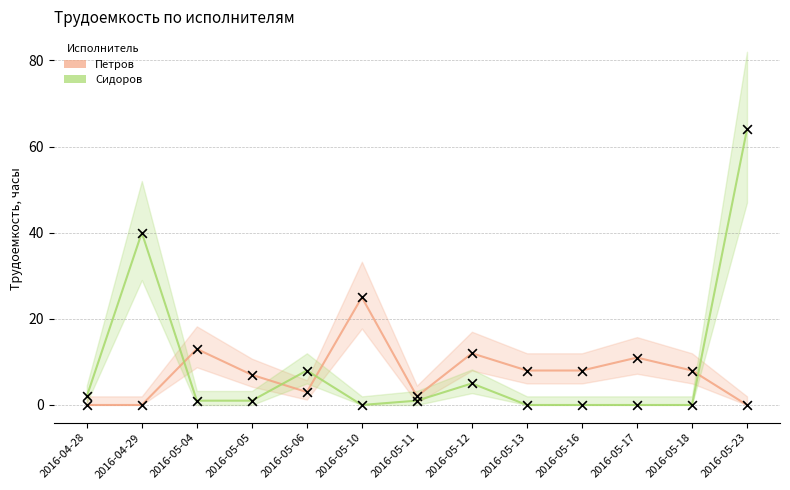

Is the value of Петров at 2016-05-11 greater than the value of Сидоров at 2016-04-29?

No